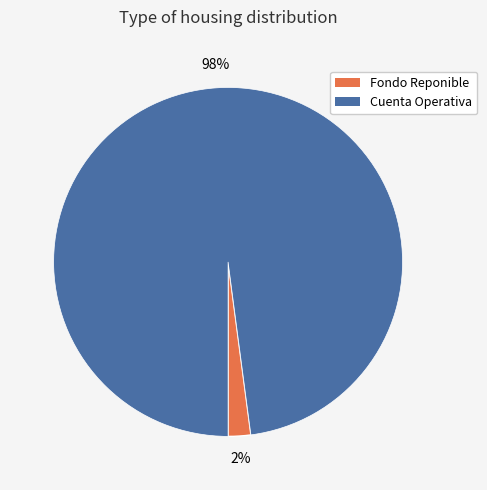

Between Cuenta Operativa and Fondo Reponible, which is larger?

Cuenta Operativa